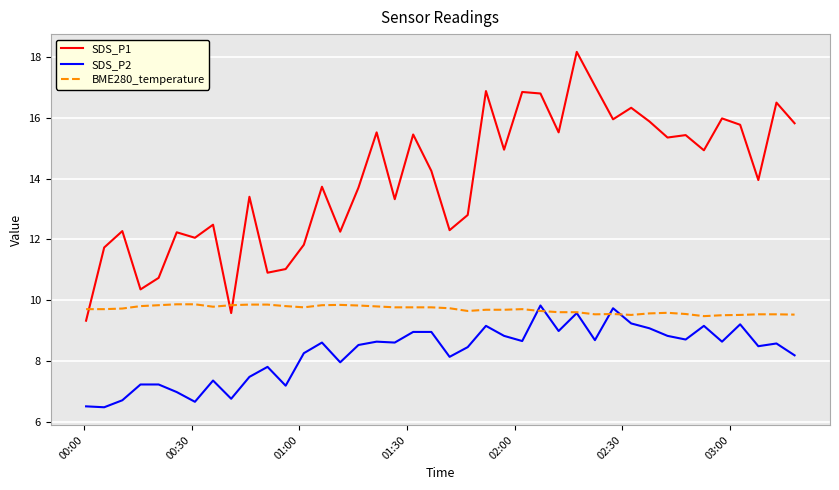

True or false: SDS_P1 and BME280_temperature intersect in this chart.

True